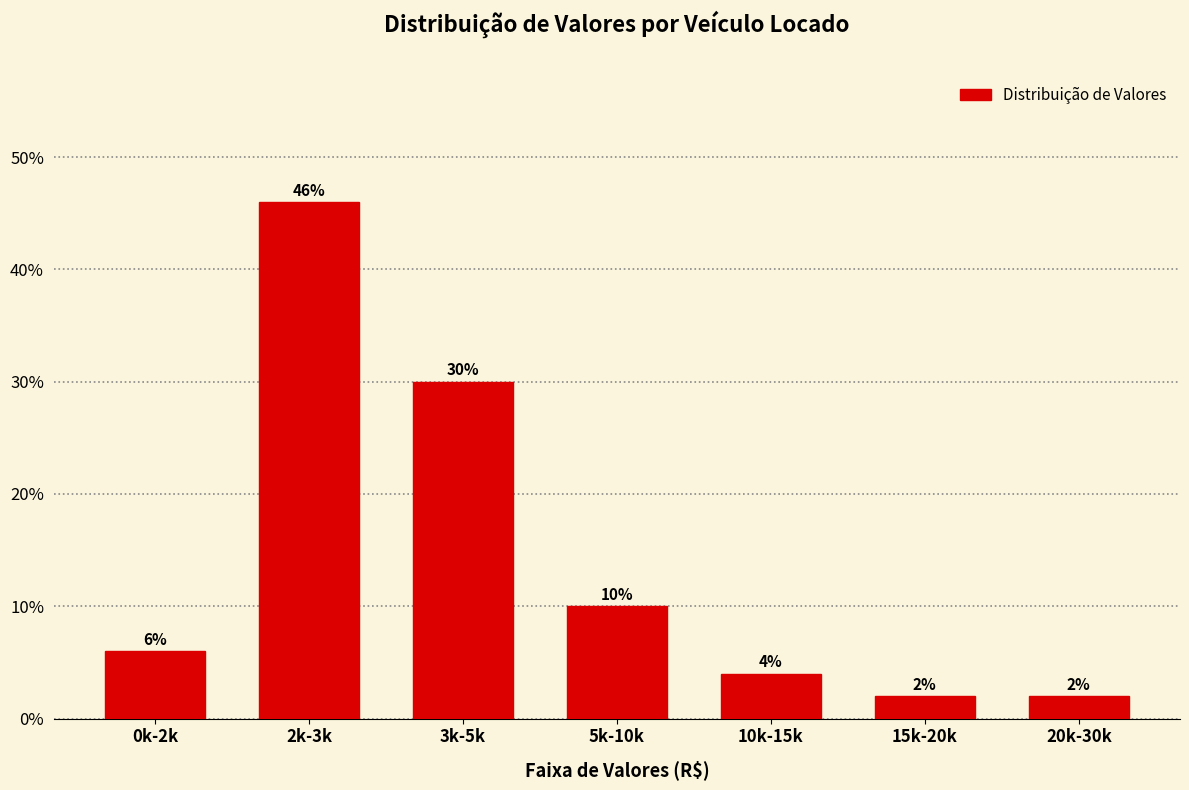

Reading right to left, what are all the values shown in this chart?

2	2	4	10	30	46	6